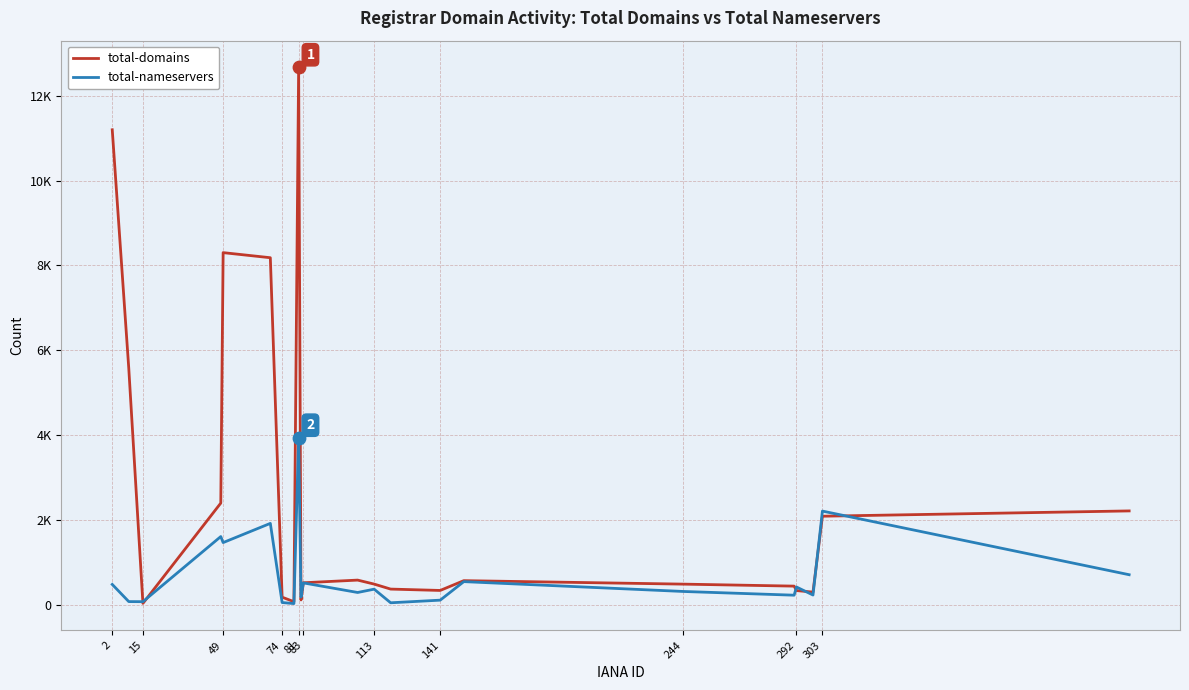

Is this an area chart (filled region under the line)?

No